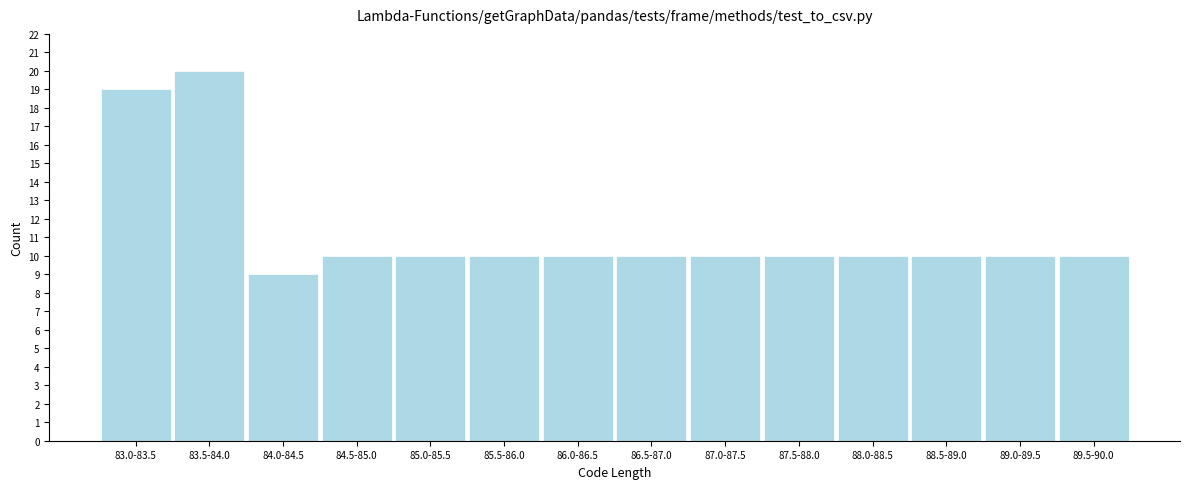

Reading left to right, extract all data points from this chart.

83.0-83.5=19	83.5-84.0=20	84.0-84.5=9	84.5-85.0=10	85.0-85.5=10	85.5-86.0=10	86.0-86.5=10	86.5-87.0=10	87.0-87.5=10	87.5-88.0=10	88.0-88.5=10	88.5-89.0=10	89.0-89.5=10	89.5-90.0=10